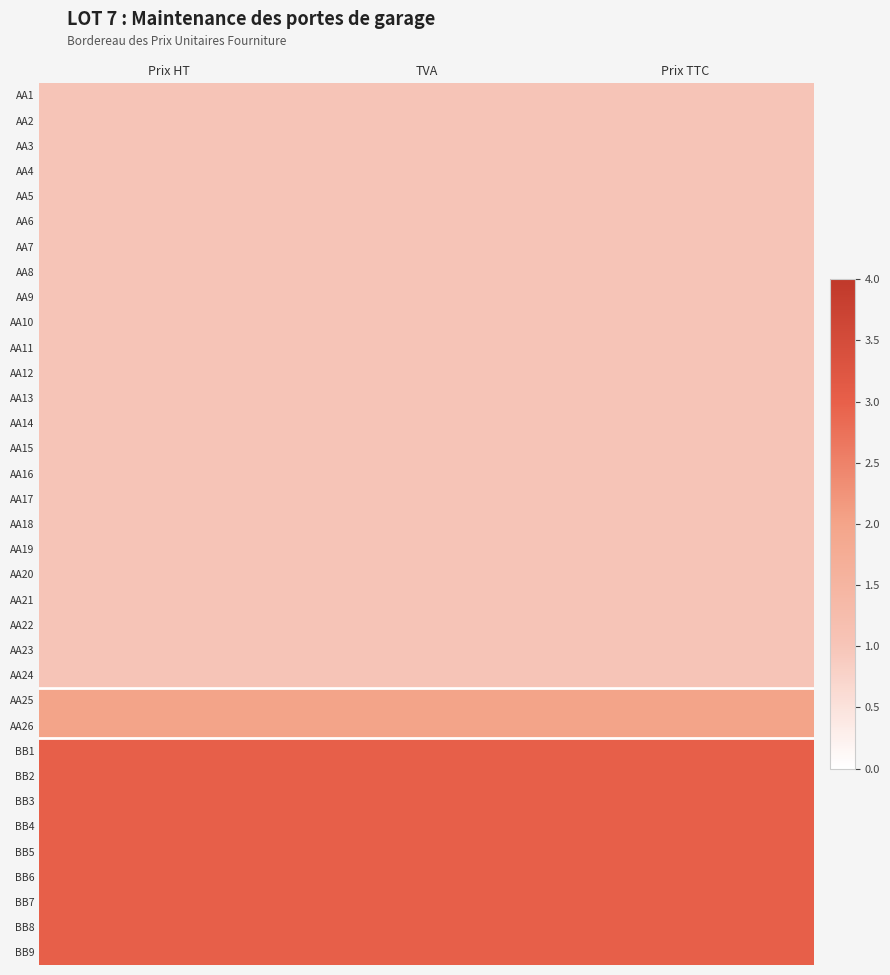

At which category is the sum across all series the highest?

Prix HT